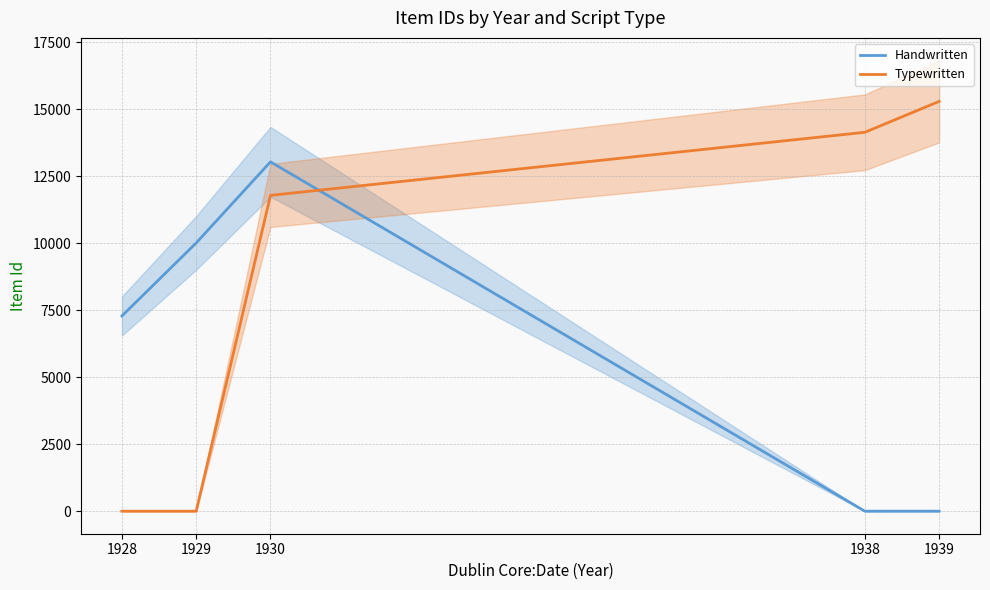

At how many categories does at least one series exceed 8139?

4